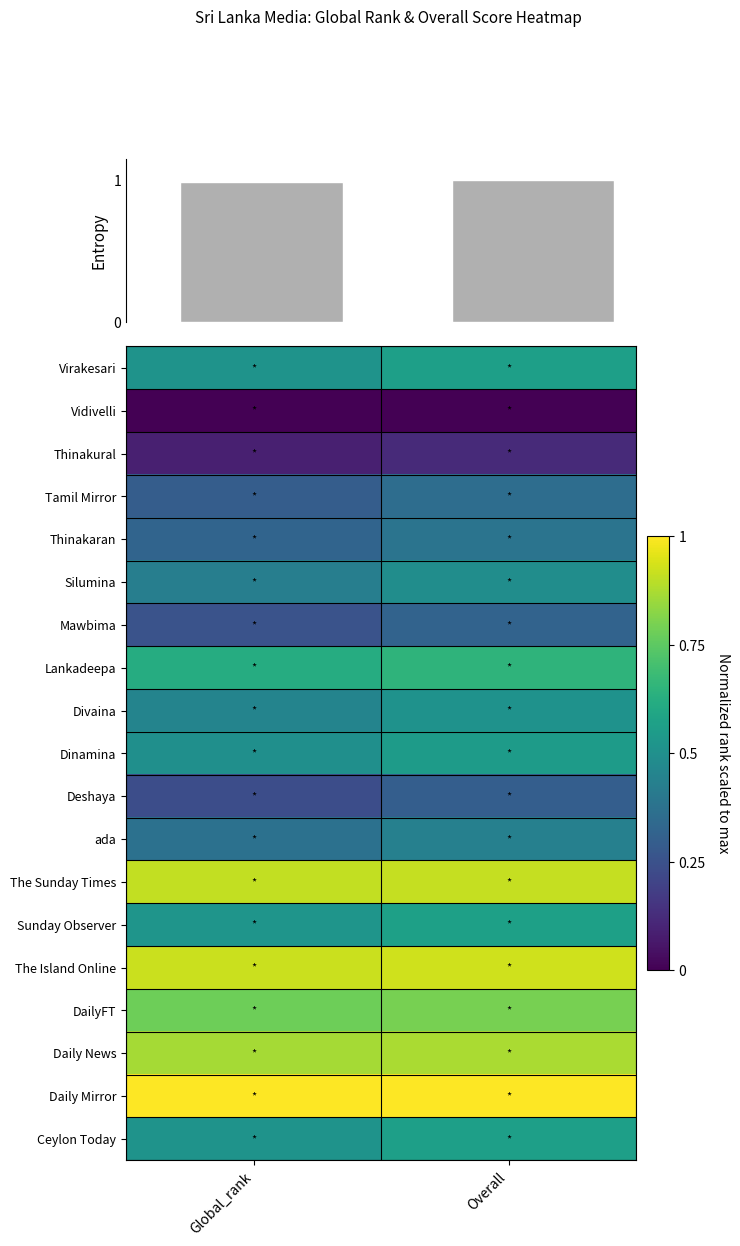

What is the sum of the Ceylon Today values at Global_rank and Overall?

1.1